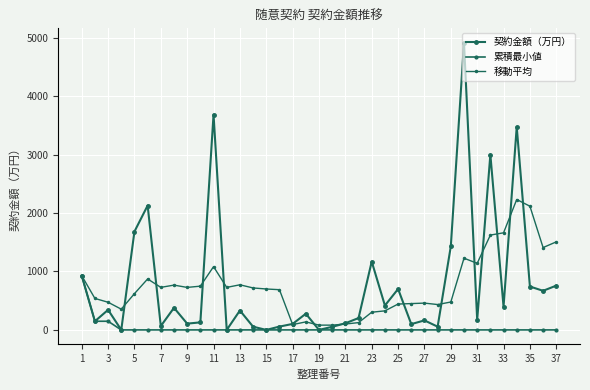

What is the value of the 契約金額（万円） point at the 33rd from the left?

396.0